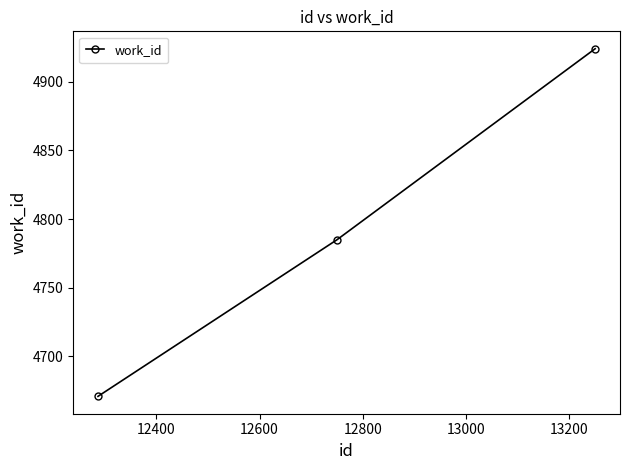

Reading left to right, extract all data points from this chart.

4671	4785	4924